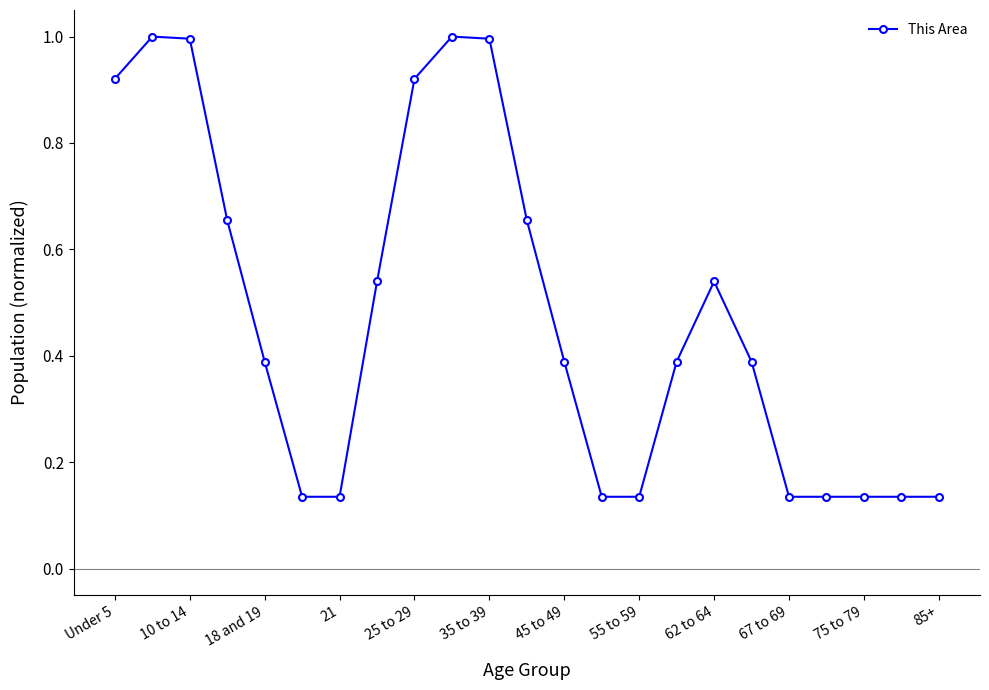

True or false: the data has more than 0 interior local peaks.

True